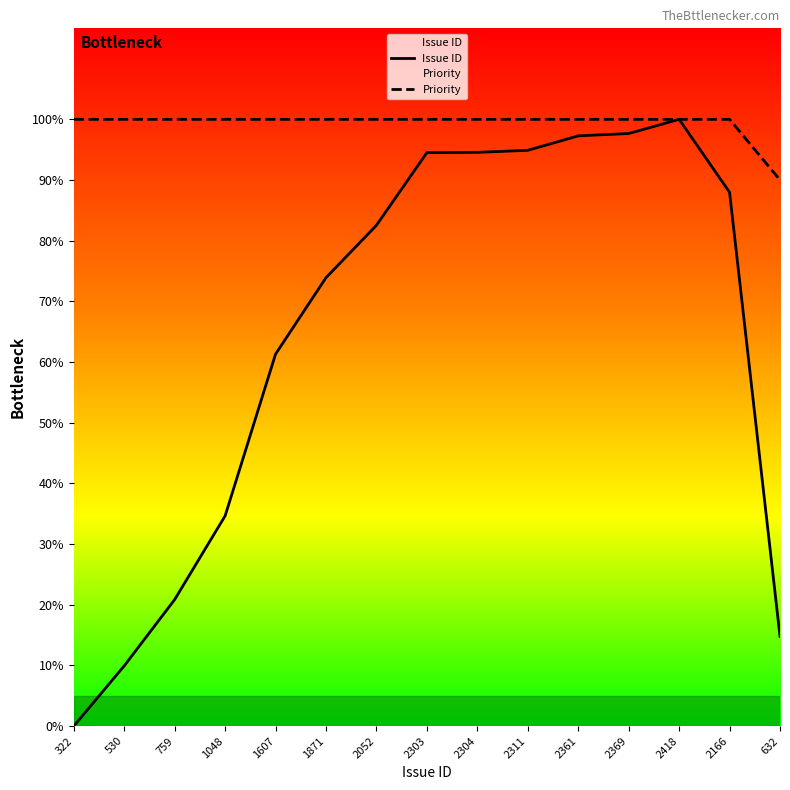

Does the chart have visible grid lines?

No